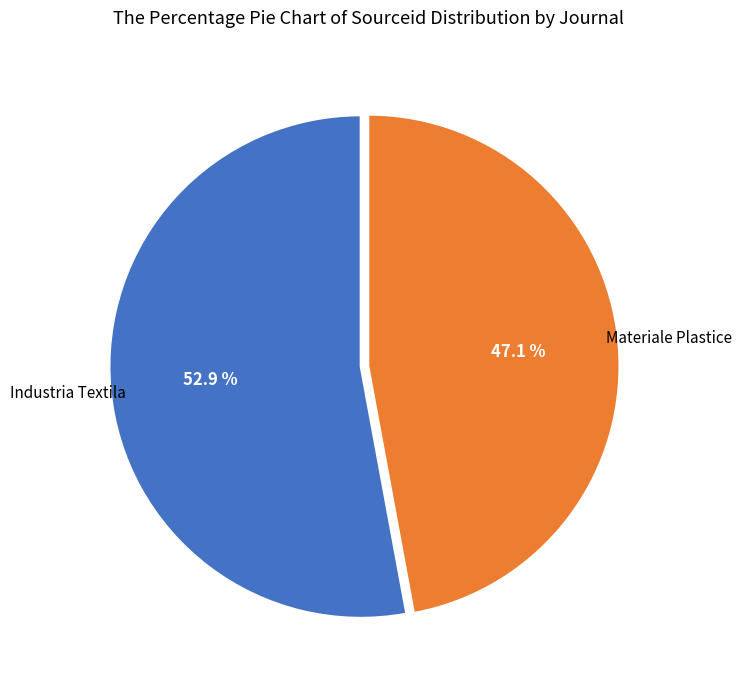

Is Materiale Plastice the majority of the pie?

No